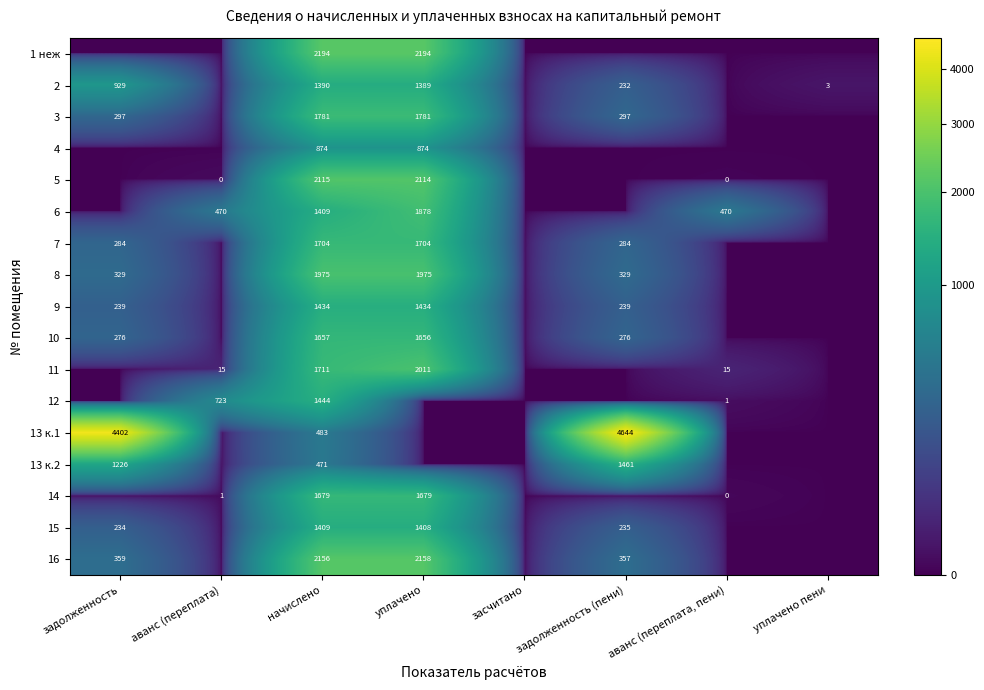

Is it true that 7 equals 1704 at уплачено?

True